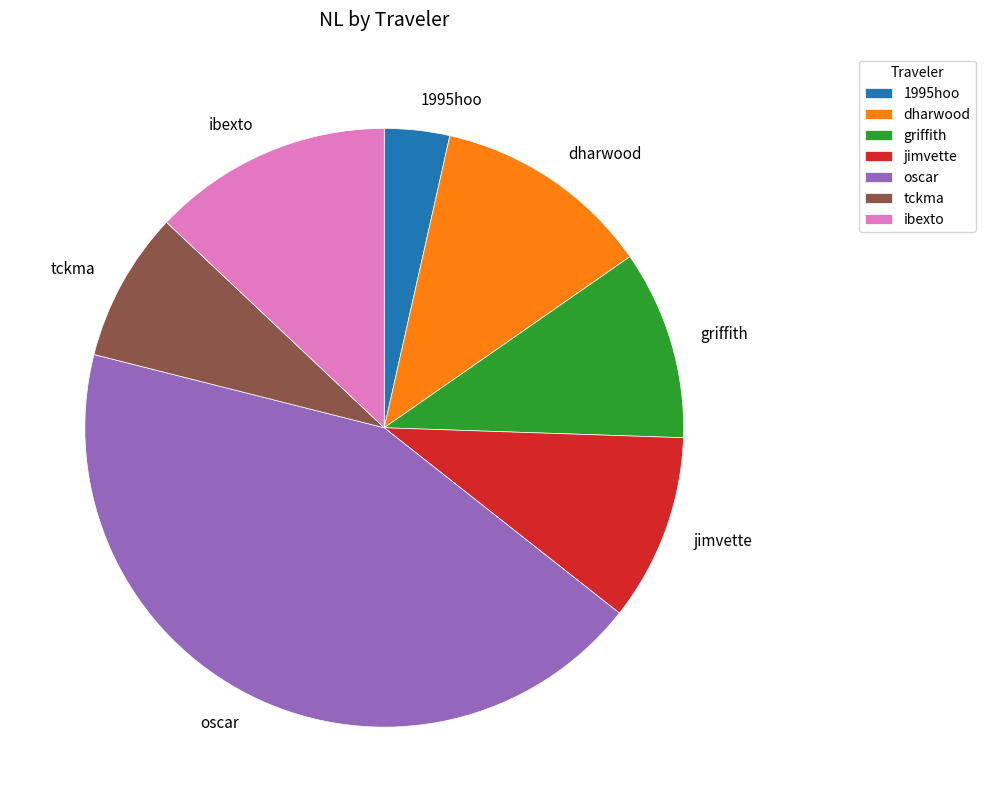

How many segments does this pie chart have?

7